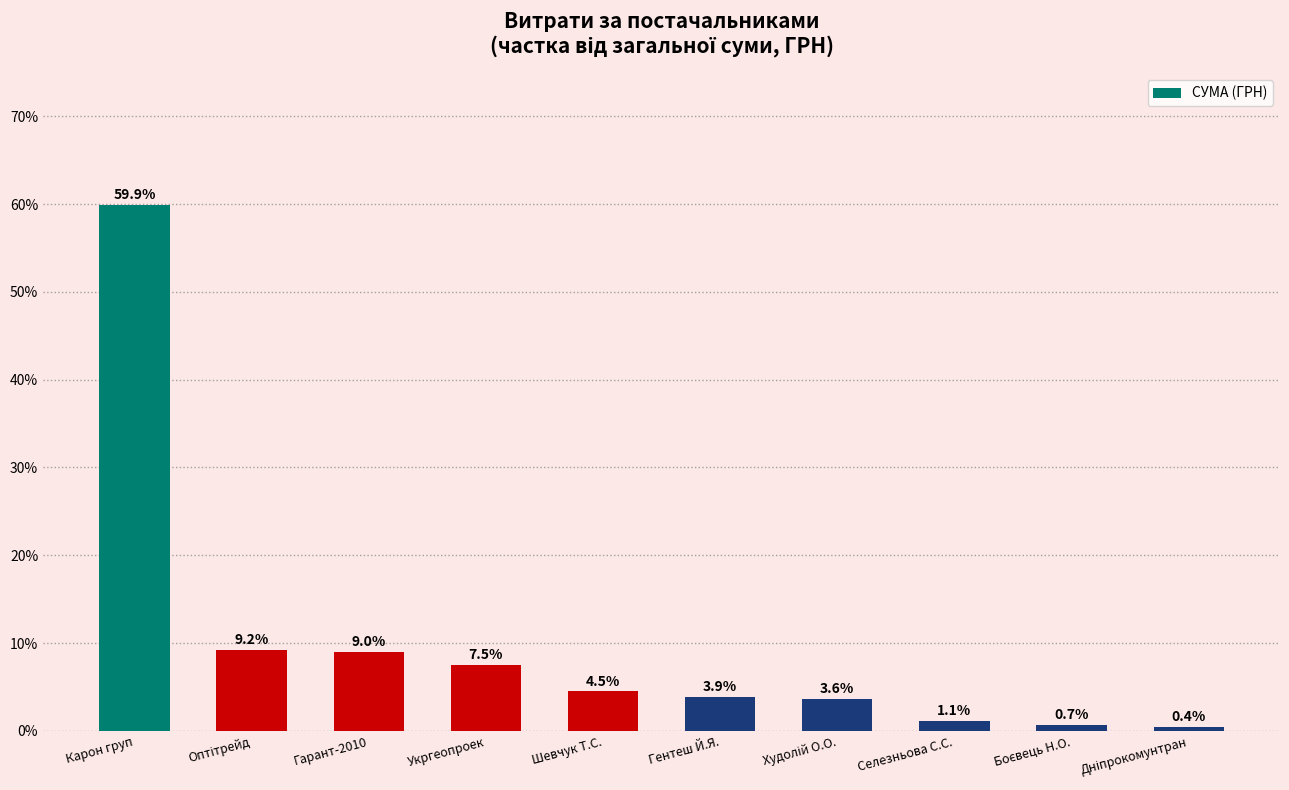

The chart shows a value of 6.2 at Гарант-2010. True or false?

False